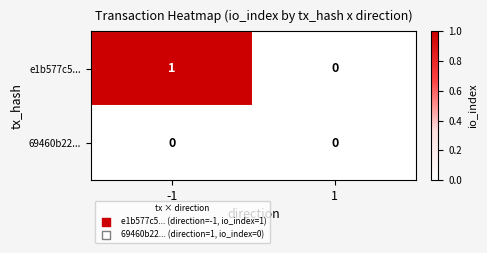

Rank the series by their maximum value, from lowest to highest.

69460b22..., e1b577c5...